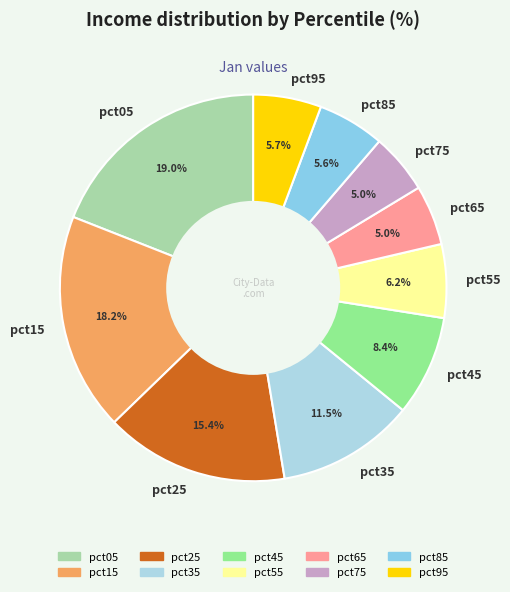

What percentage is NOT represented by pct05?

81.0%